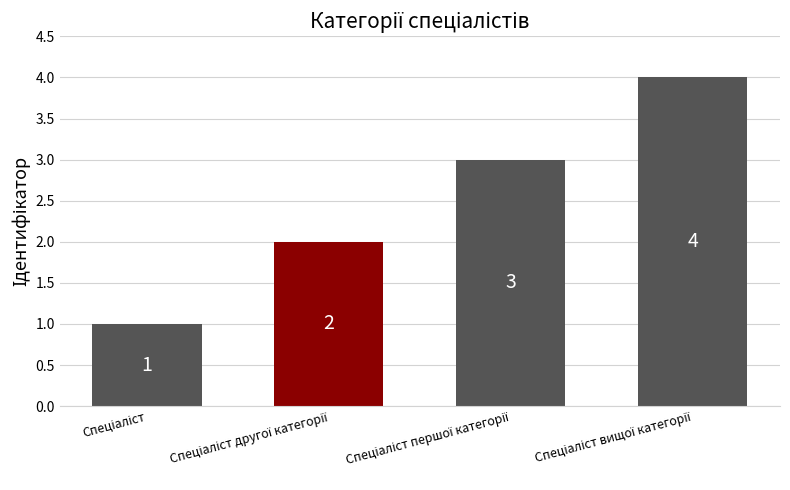

What is the value of the 4th bar from the left?

4